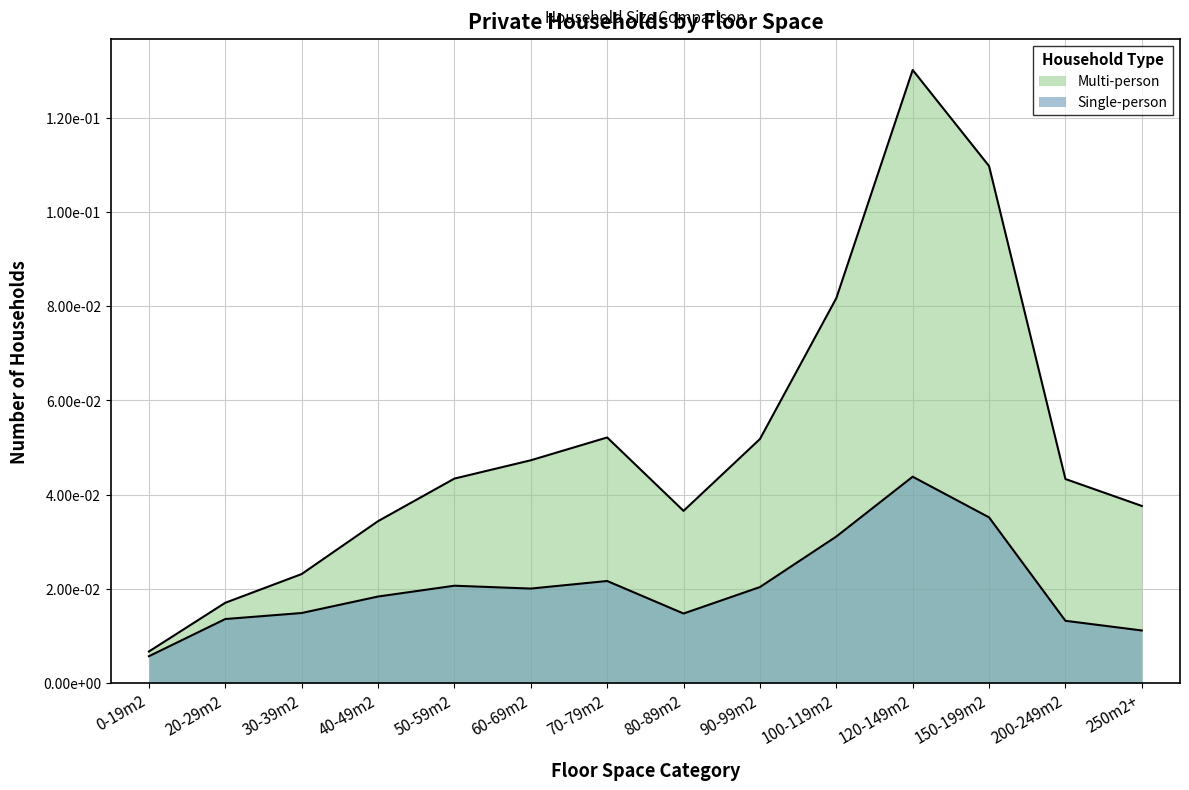

Reading left to right, extract all data points from this chart.

Single-person: 0-19m2=0.0	20-29m2=0.0	30-39m2=0.0	40-49m2=0.0	50-59m2=0.0	60-69m2=0.0	70-79m2=0.0	80-89m2=0.0	90-99m2=0.0	100-119m2=0.0	120-149m2=0.0	150-199m2=0.0	200-249m2=0.0	250m2+=0.0
Multi-person: 0-19m2=0.0	20-29m2=0.0	30-39m2=0.0	40-49m2=0.0	50-59m2=0.0	60-69m2=0.0	70-79m2=0.1	80-89m2=0.0	90-99m2=0.1	100-119m2=0.1	120-149m2=0.1	150-199m2=0.1	200-249m2=0.0	250m2+=0.0